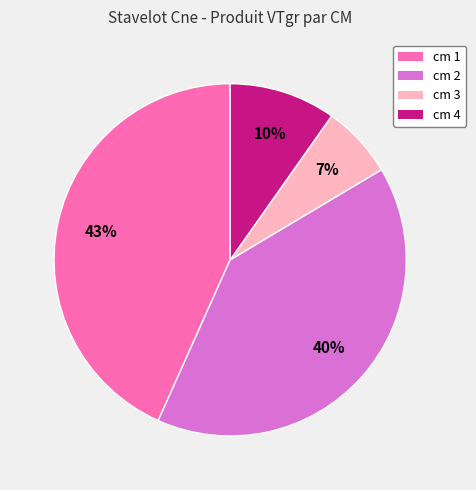

Which slice is the smallest?

cm 3